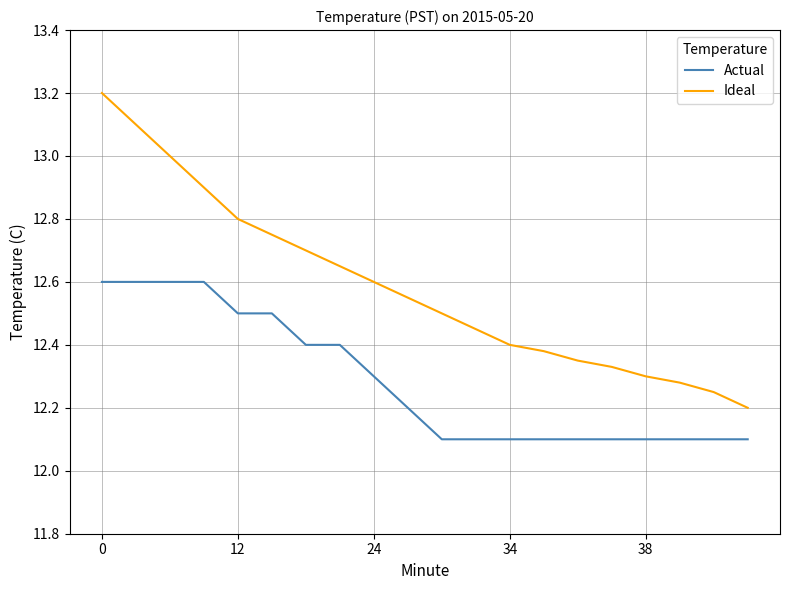

Which series has the largest range (max minus min)?

Ideal